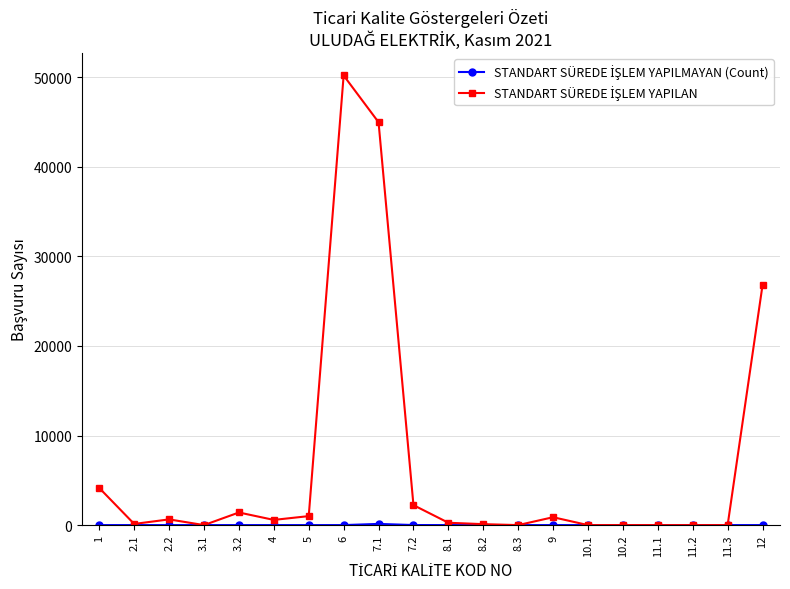

What is the greatest value displayed?

50208